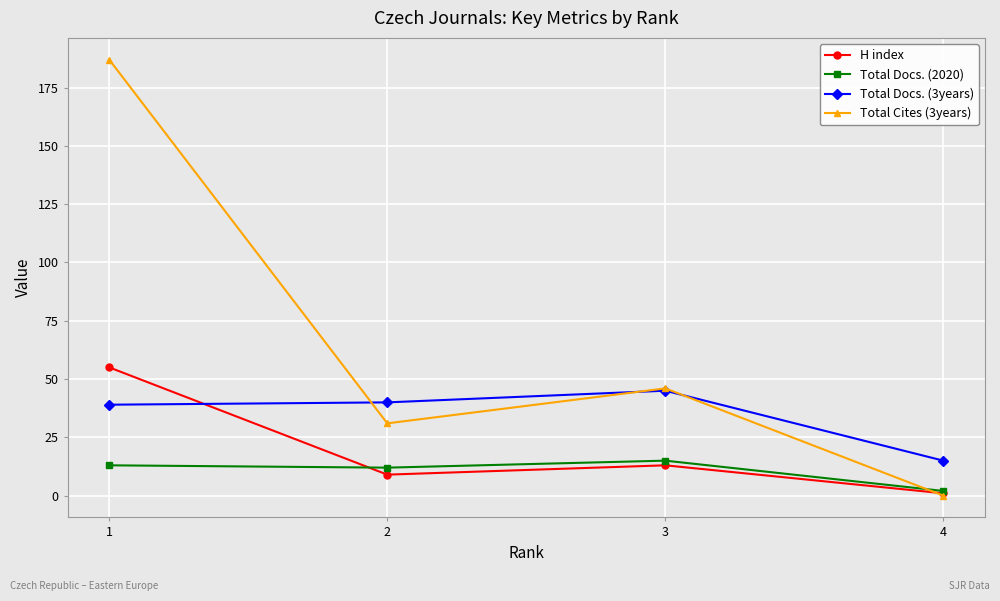

Between 2 and 4, which series saw the biggest shift?

Total Cites (3years)